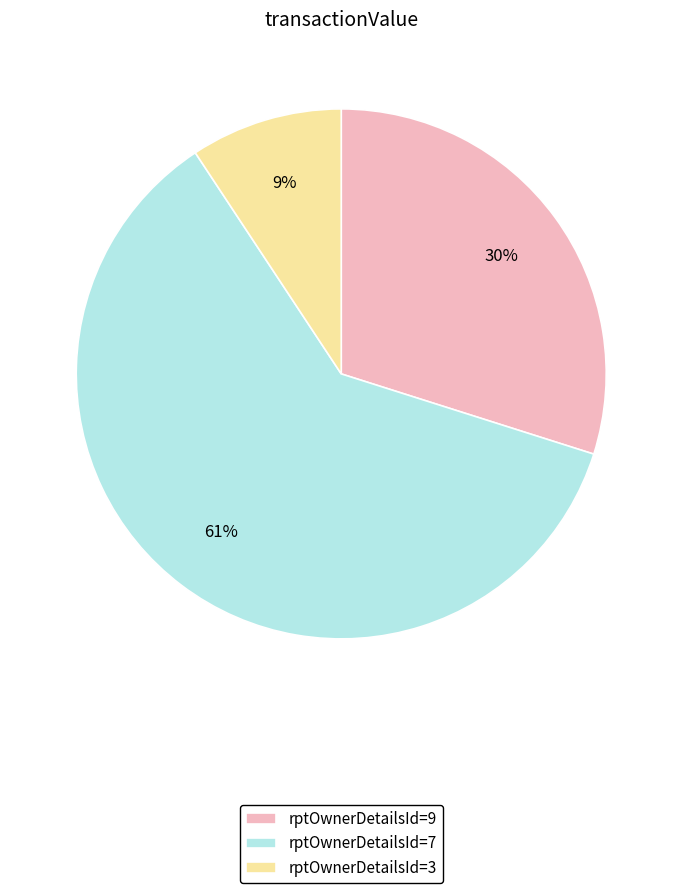

True or false: rptOwnerDetailsId=9 accounts for 30% of the total.

True